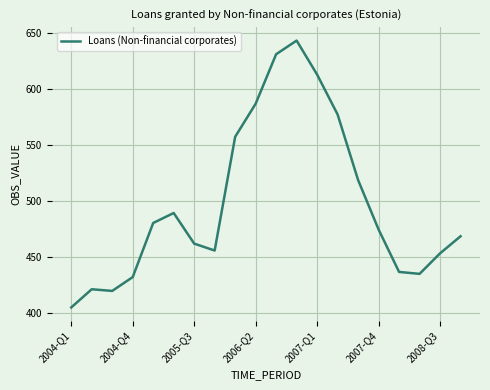

What is the difference between the maximum and minimum values?

238.1